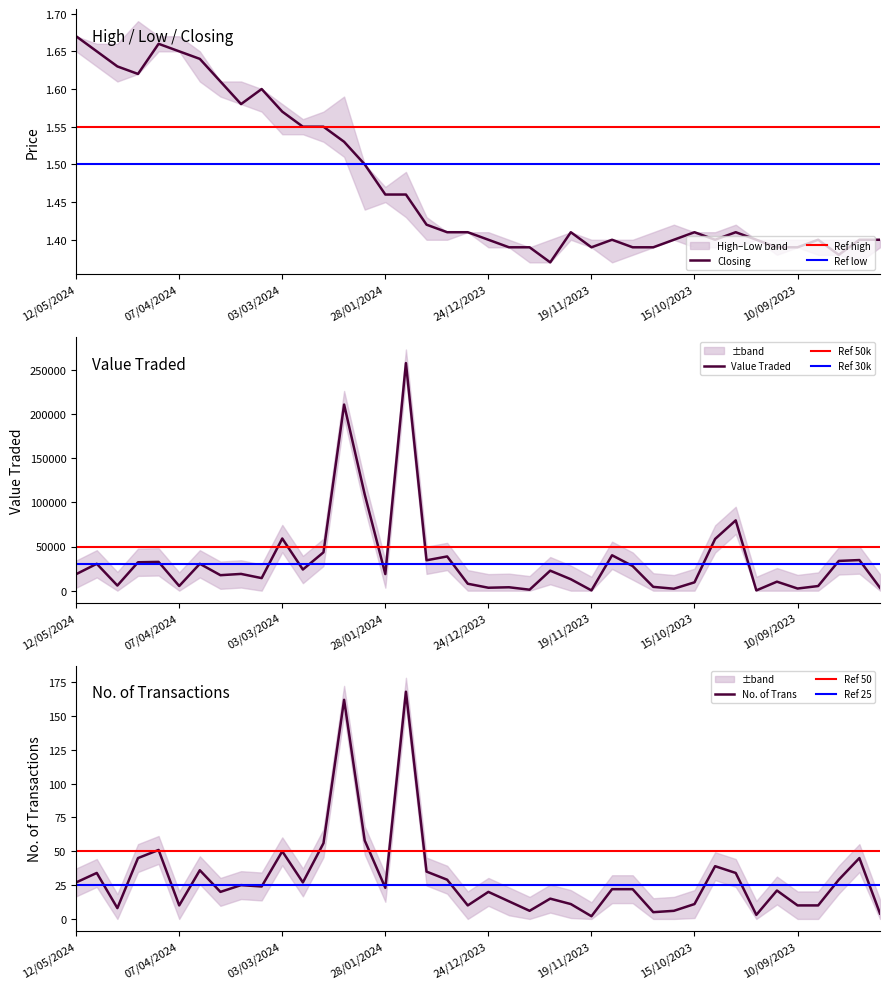

Does the chart display data point markers on the line(s)?

No